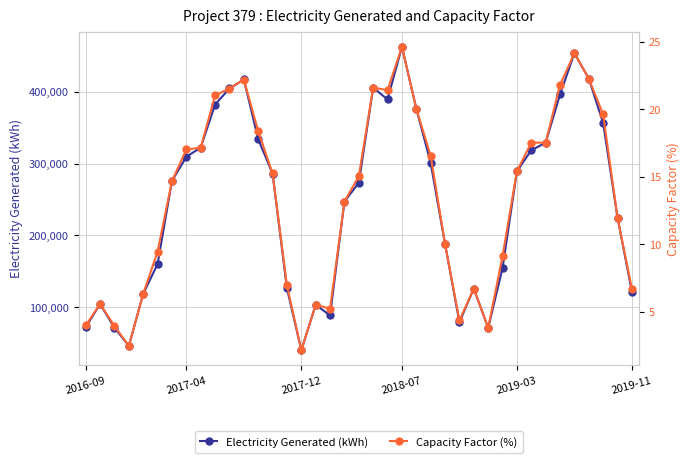

How many interior local peaks does the Electricity Generated (kWh) series have?

7